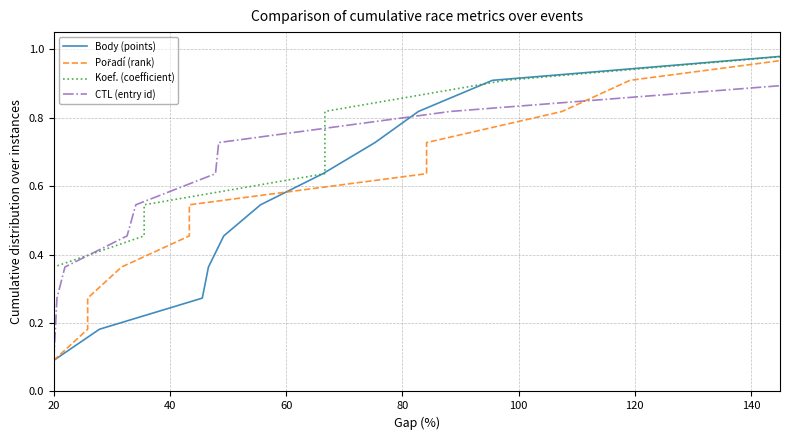

What are all the series names shown in the legend?

Body (points), Pořadí (rank), Koef. (coefficient), CTL (entry id)